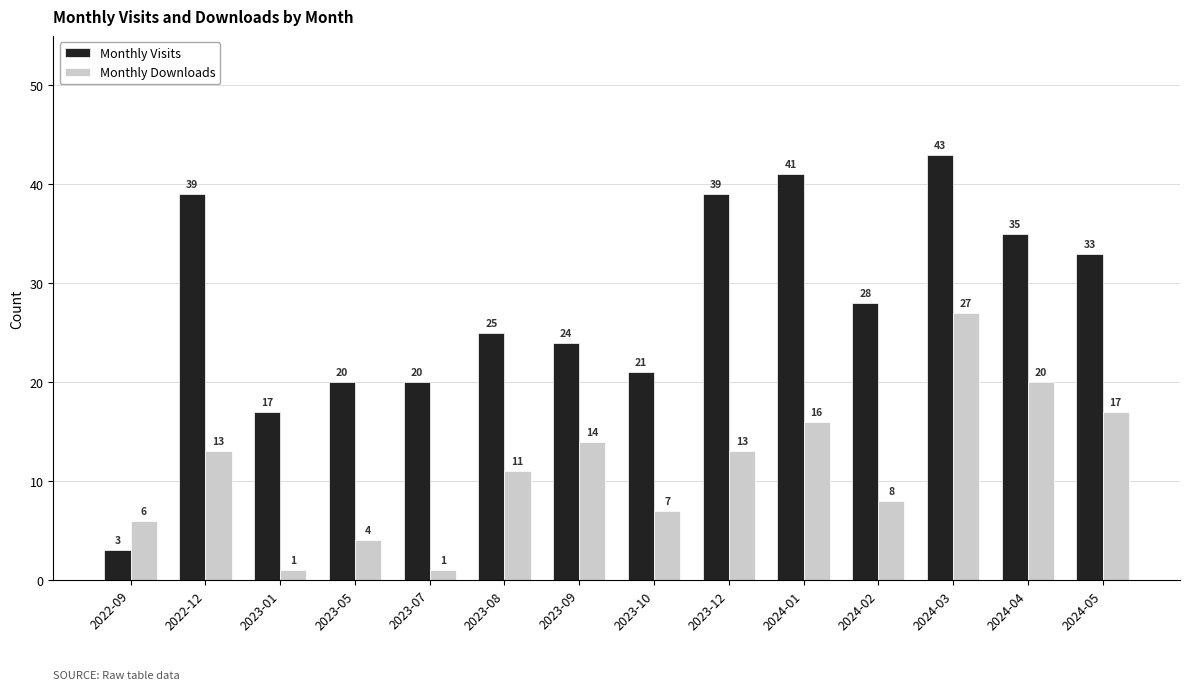

What are all the series names shown in the legend?

Monthly Visits, Monthly Downloads